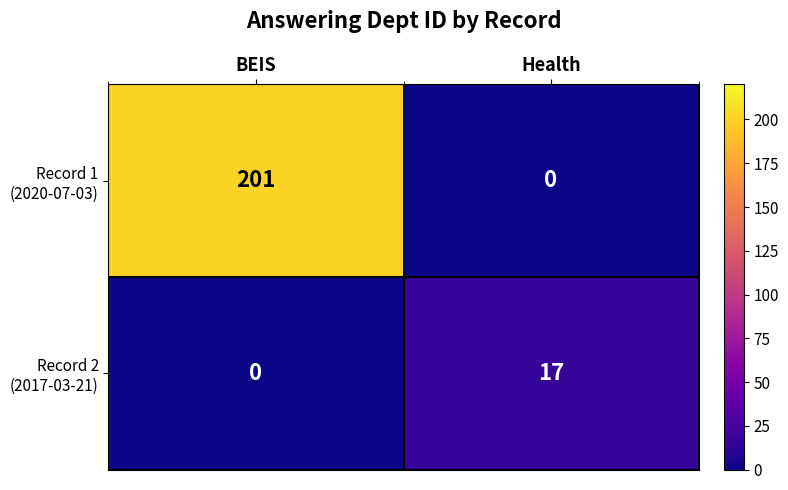

What is the total value across all series at Health?

17